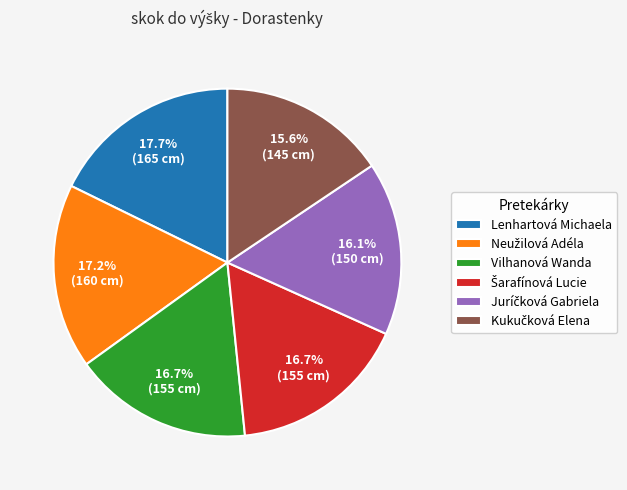

Combined, what portion of the pie is Vilhanová Wanda and Lenhartová Michaela?

34.4%